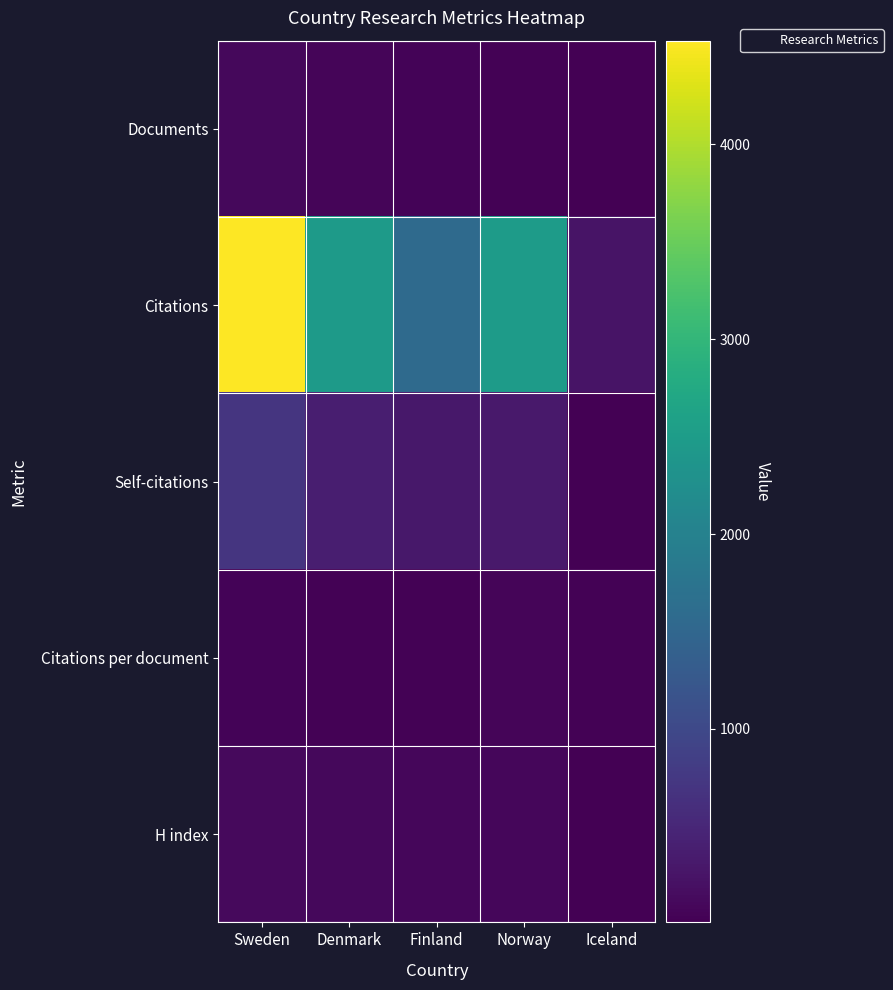

At which category is the sum across all series the highest?

Sweden